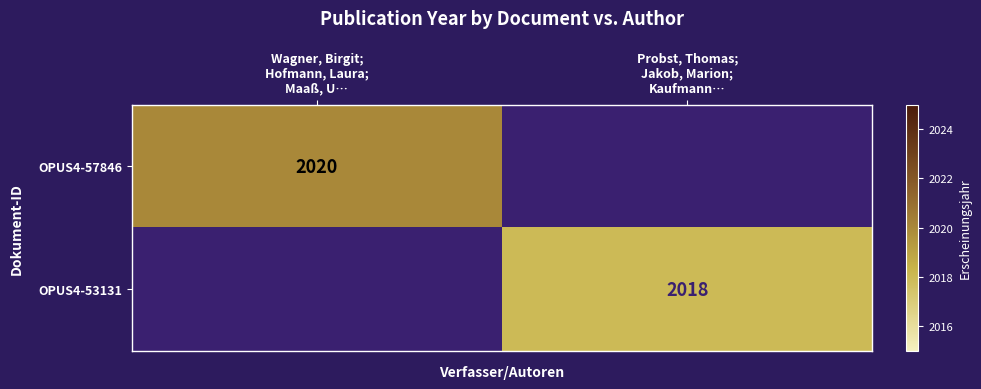

What is the smallest value displayed?

2018.0